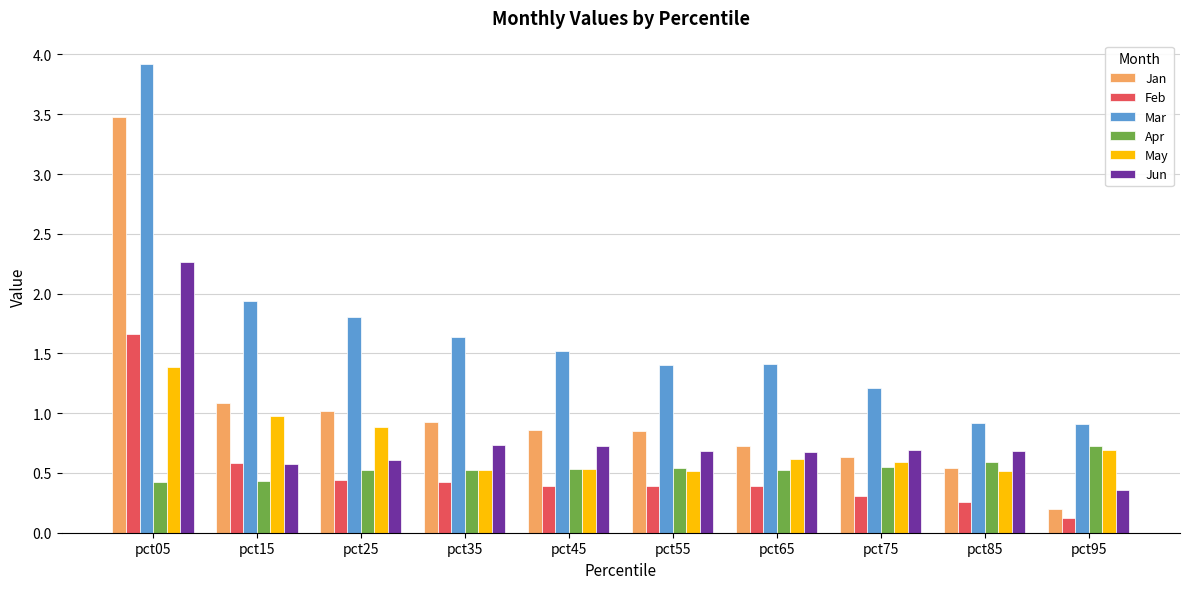

Which category has the highest value in the Apr series?

pct95